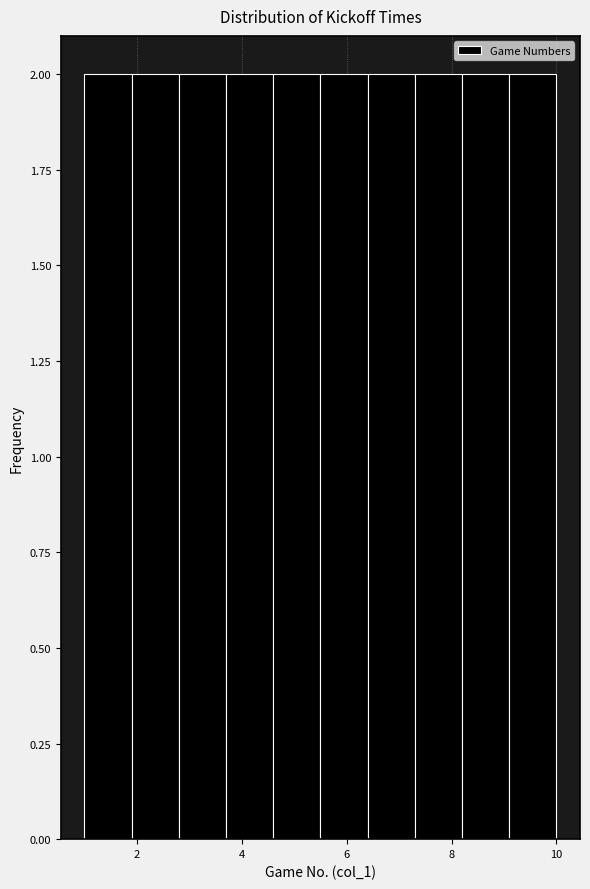

Reading left to right, list every bar in this chart as the range it spans on the x-axis followed by its height. Neither the bar edges nor the heights are printed on the chart, so give them approximately, as read against the axes.

1.0 to 1.9: 2
1.9 to 2.8: 2
2.8 to 3.7: 2
3.7 to 4.6: 2
4.6 to 5.5: 2
5.5 to 6.4: 2
6.4 to 7.3: 2
7.3 to 8.2: 2
8.2 to 9.1: 2
9.1 to 10.0: 2